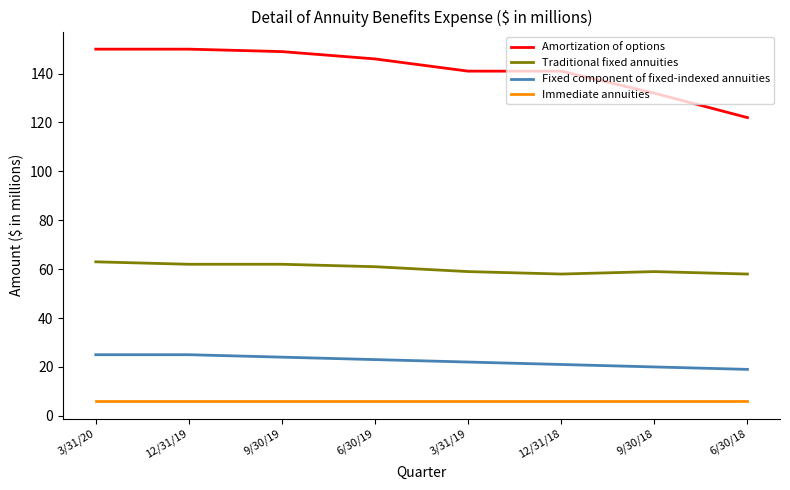

What is the average value of the Amortization of options series?

141